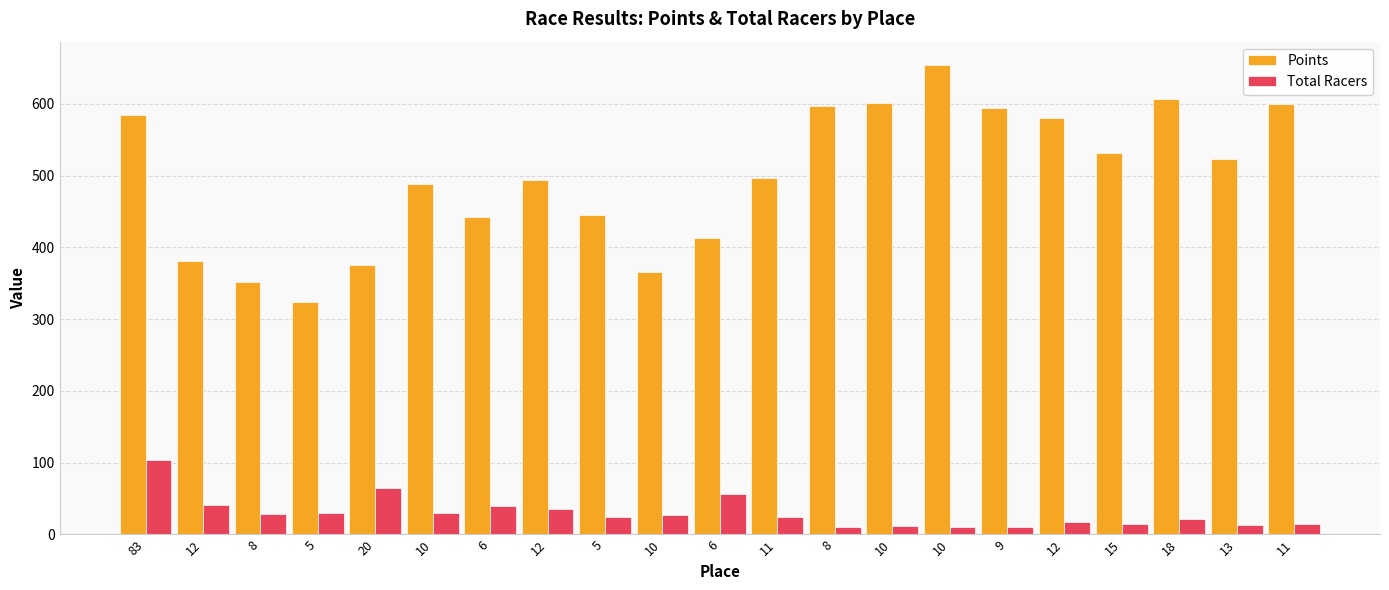

At which category is the sum across all series the highest?

83